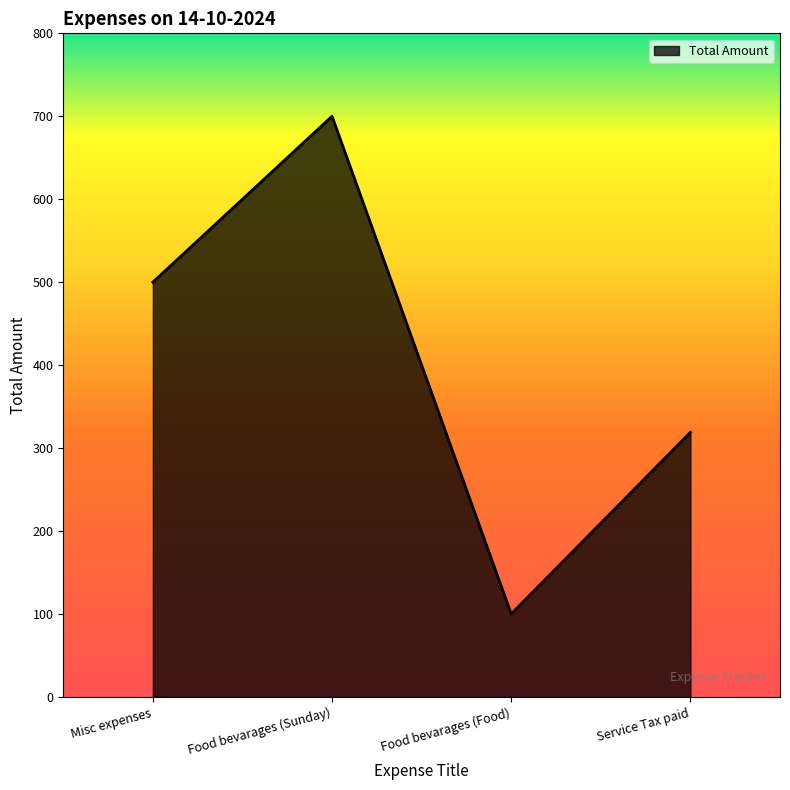

At which category does the chart reach its minimum across all series?

Food bevarages (Food)